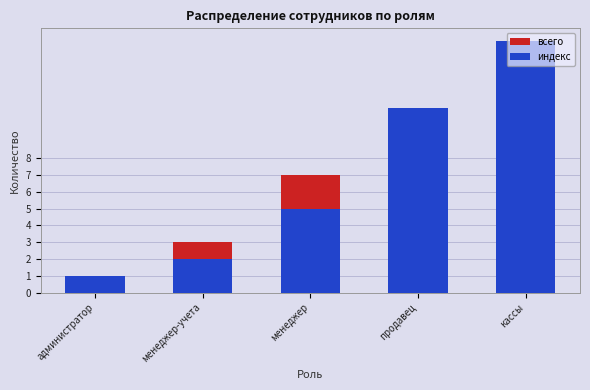

Reading left to right, transcribe all the data shown in this chart.

всего: 1	3	7	4	2
индекс: 1	2	5	11	15